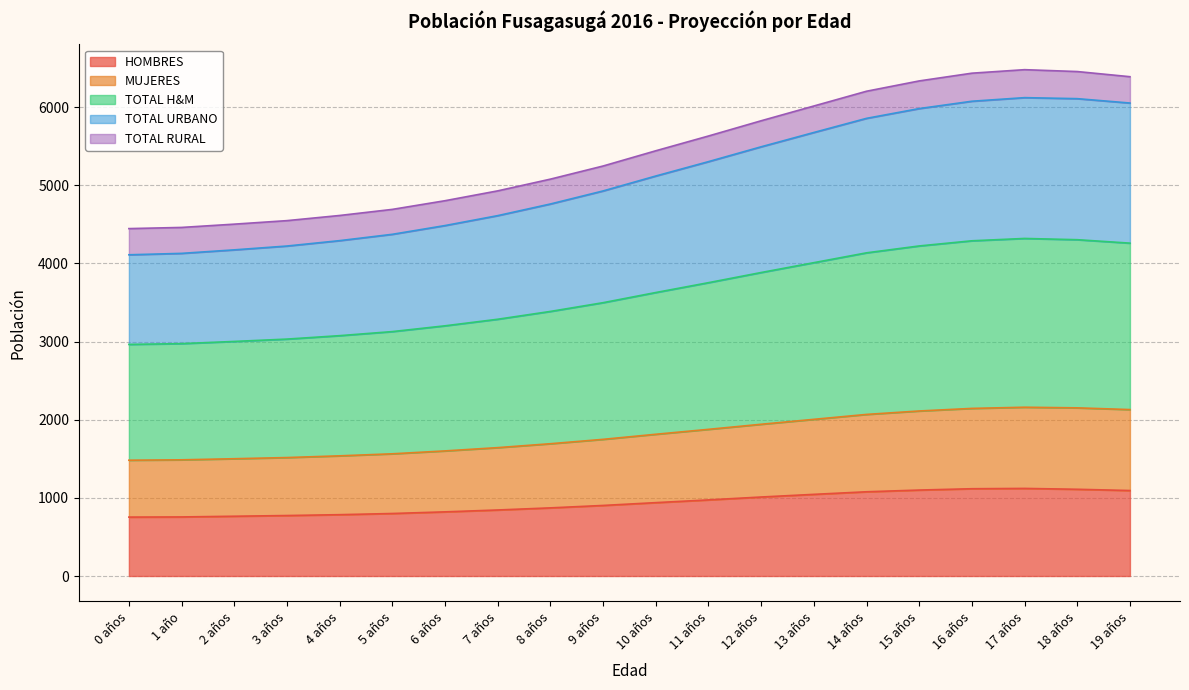

What is the sum of all HOMBRES values?

18664